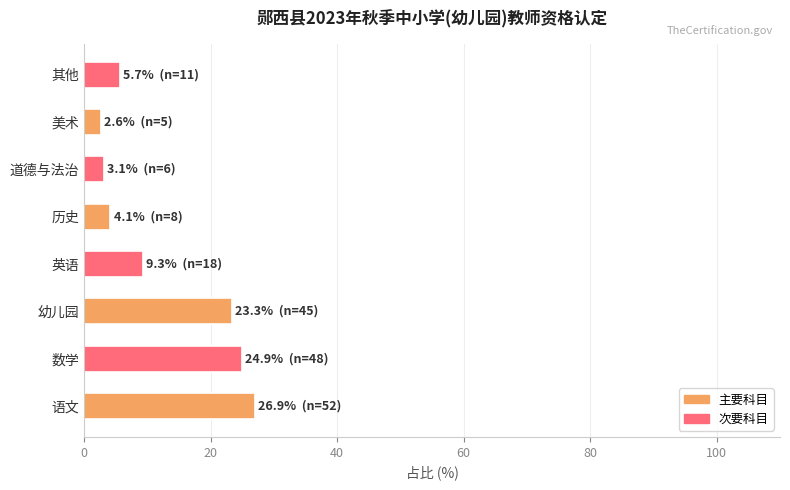

What is the difference between the maximum and minimum values?

24.4